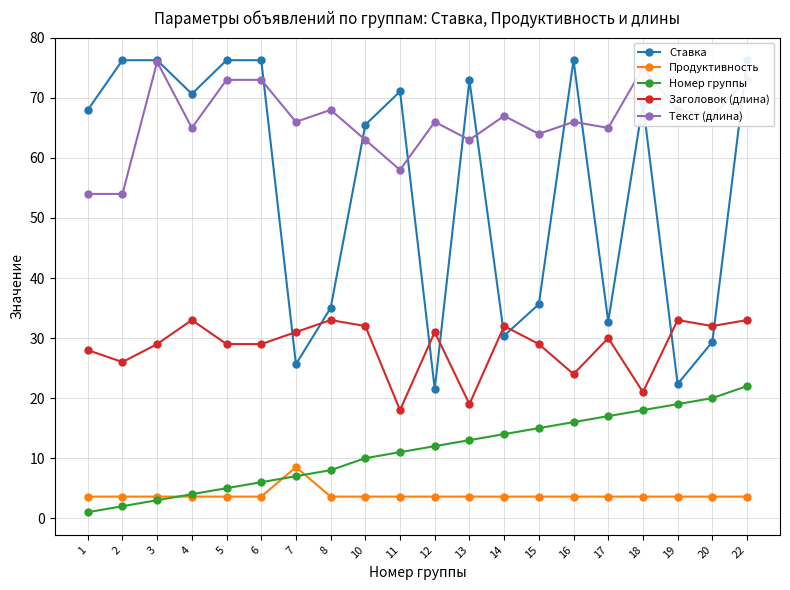

What is the sum of all Заголовок (длина) values?

572.0